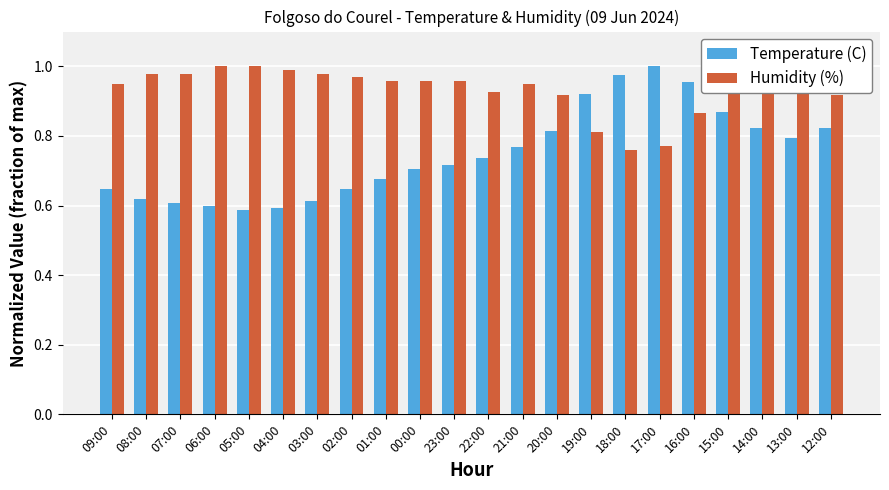

Which series has the widest spread of values?

Temperature (C)